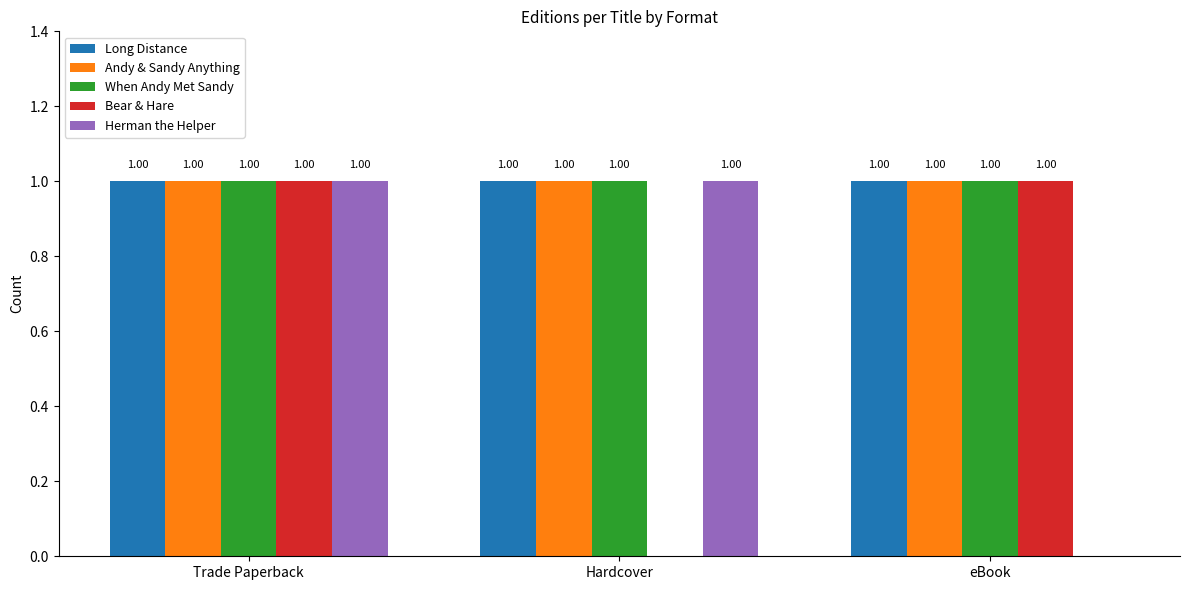

At which label is Herman the Helper closest to 0?

eBook